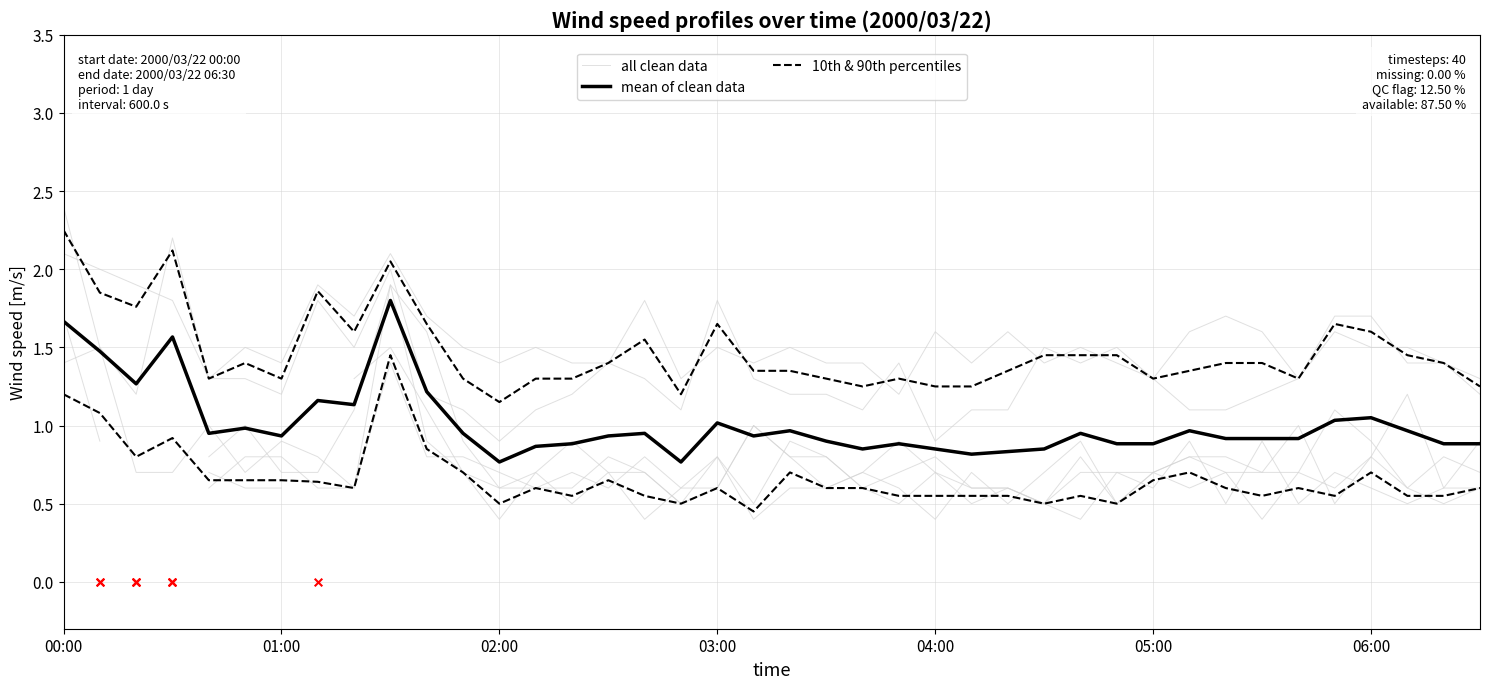

At which category is the sum across all series the highest?

9